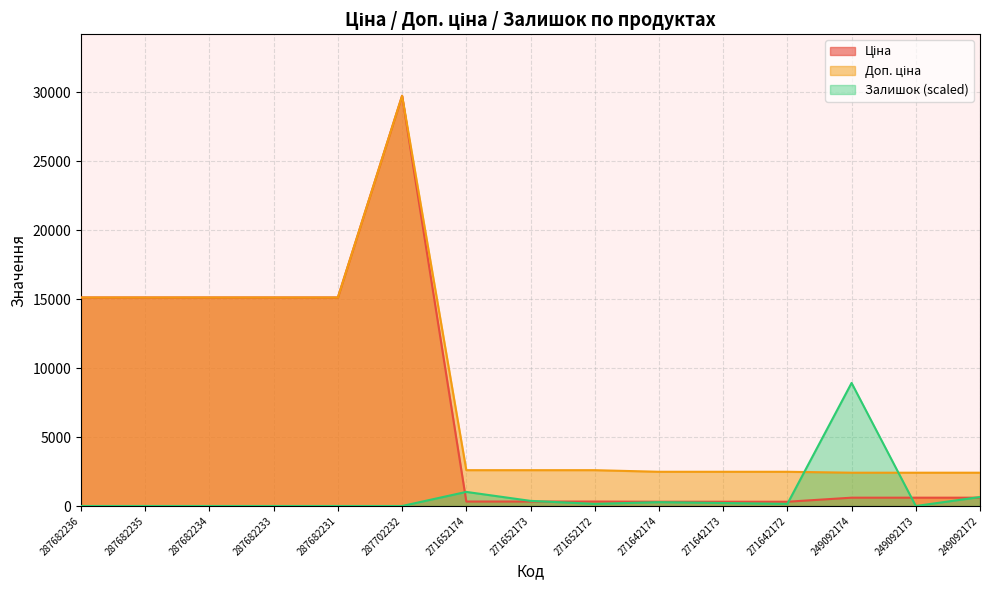

How many lines are shown in the chart?

3